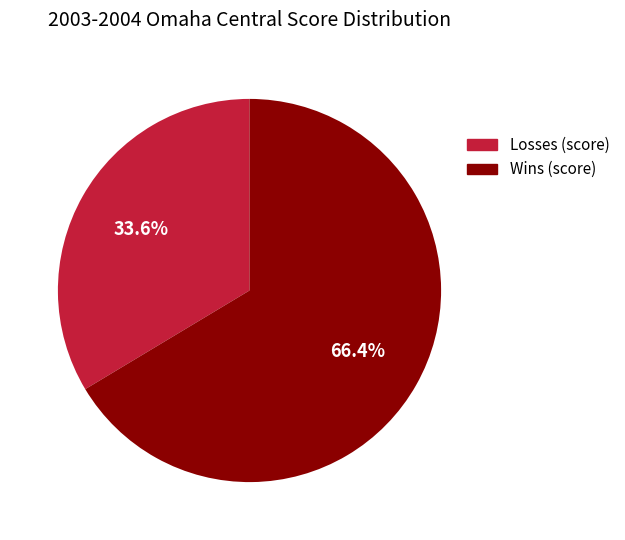

How many segments does this pie chart have?

2